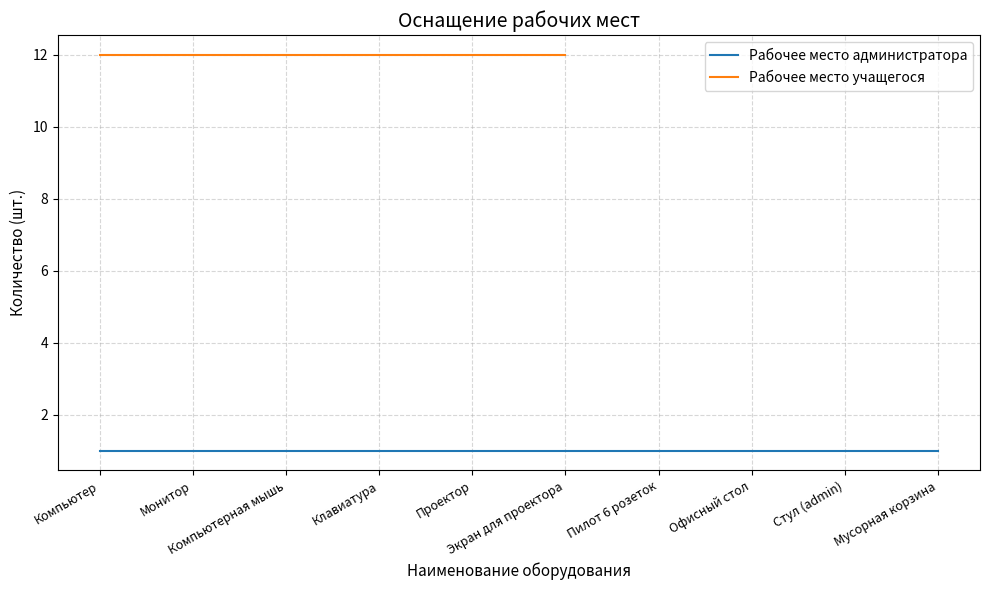

True or false: Количество and Итоговое количество intersect in this chart.

False